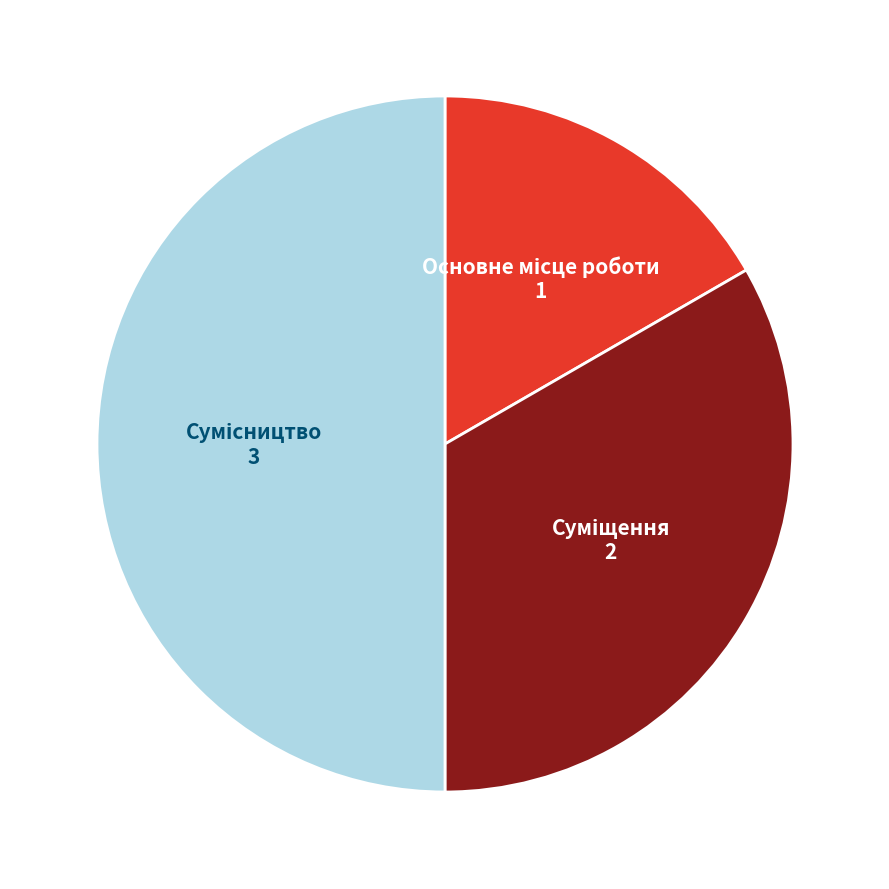

Rank the categories by value from highest to lowest.

Сумісництво, Суміщення, Основне місце роботи